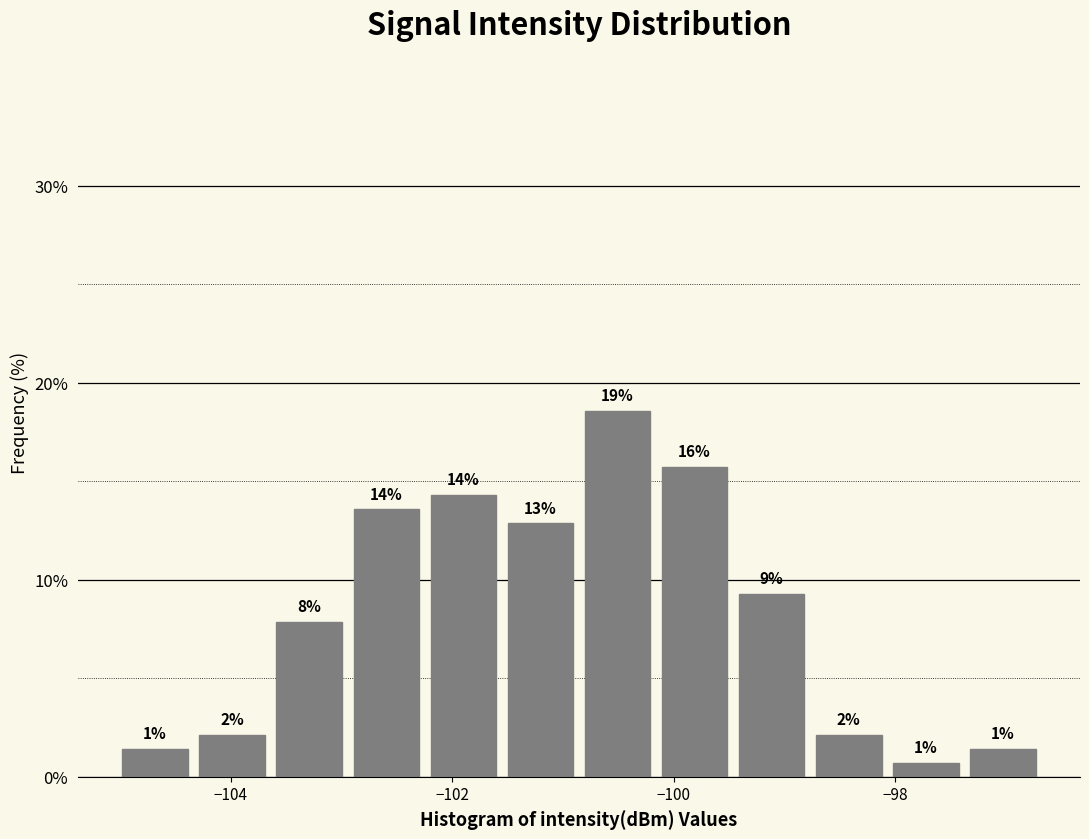

Read against the x-axis, roughly where is the centre of the tallest bar?

-100.6